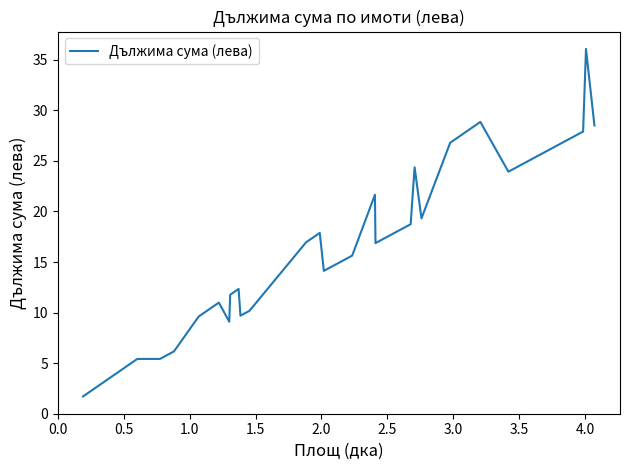

What is the smallest value displayed?

1.7